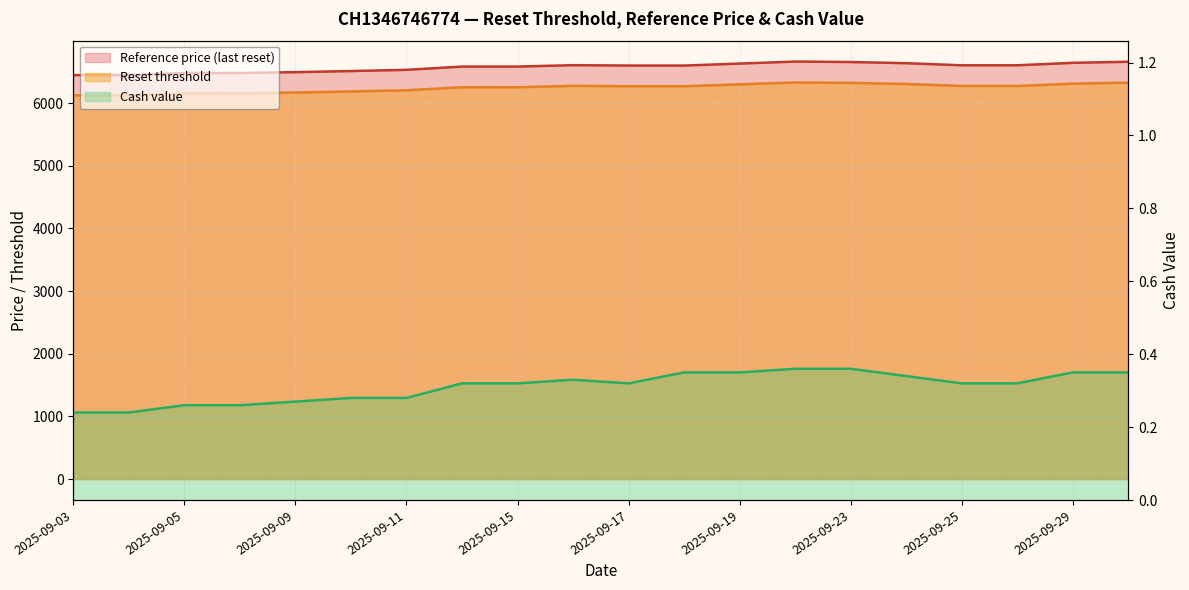

How many values in the Reset threshold series exceed 6270?

11